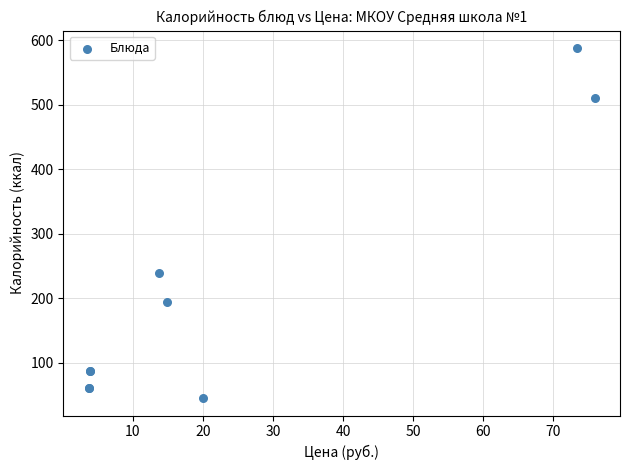

What Y value in the scatter plot is closest to 316?

239.6